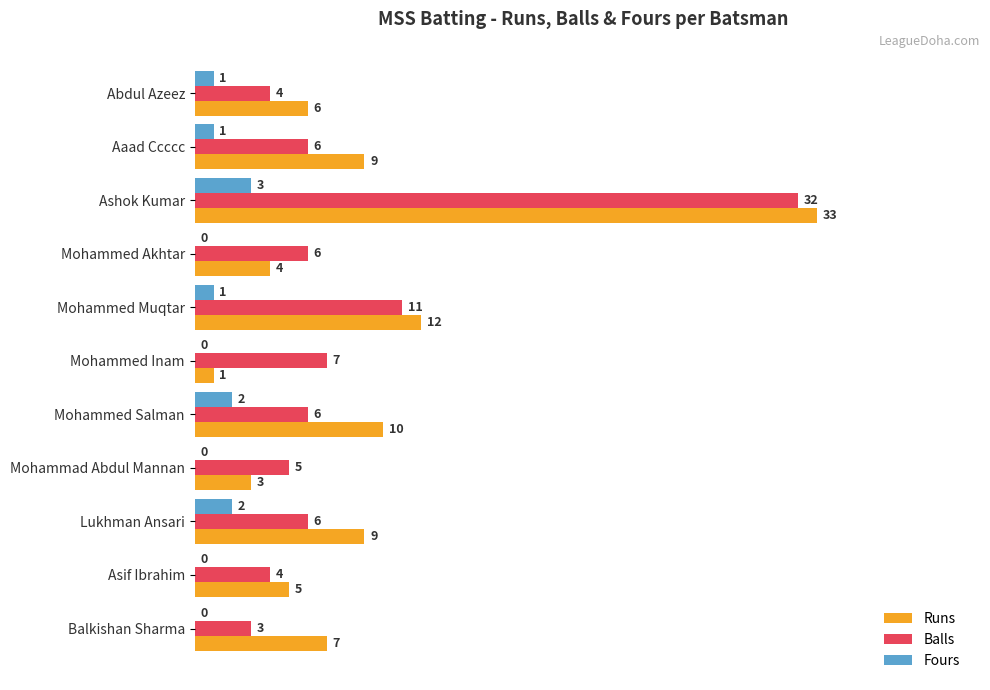

What is the sum of all Balls values?

90